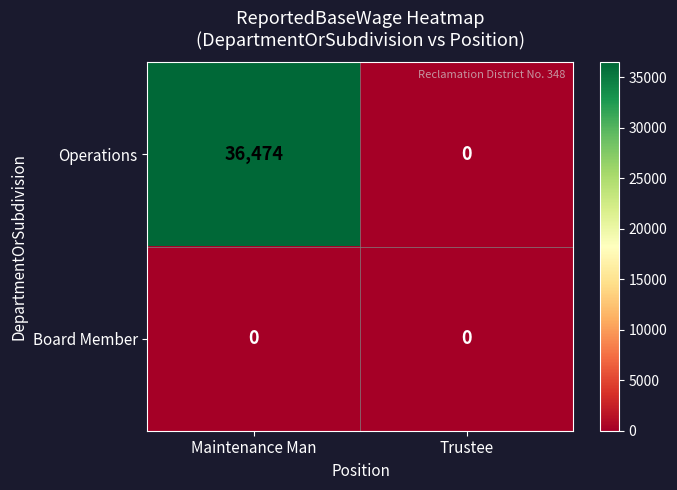

At which category does the chart reach its peak across all series?

Maintenance Man